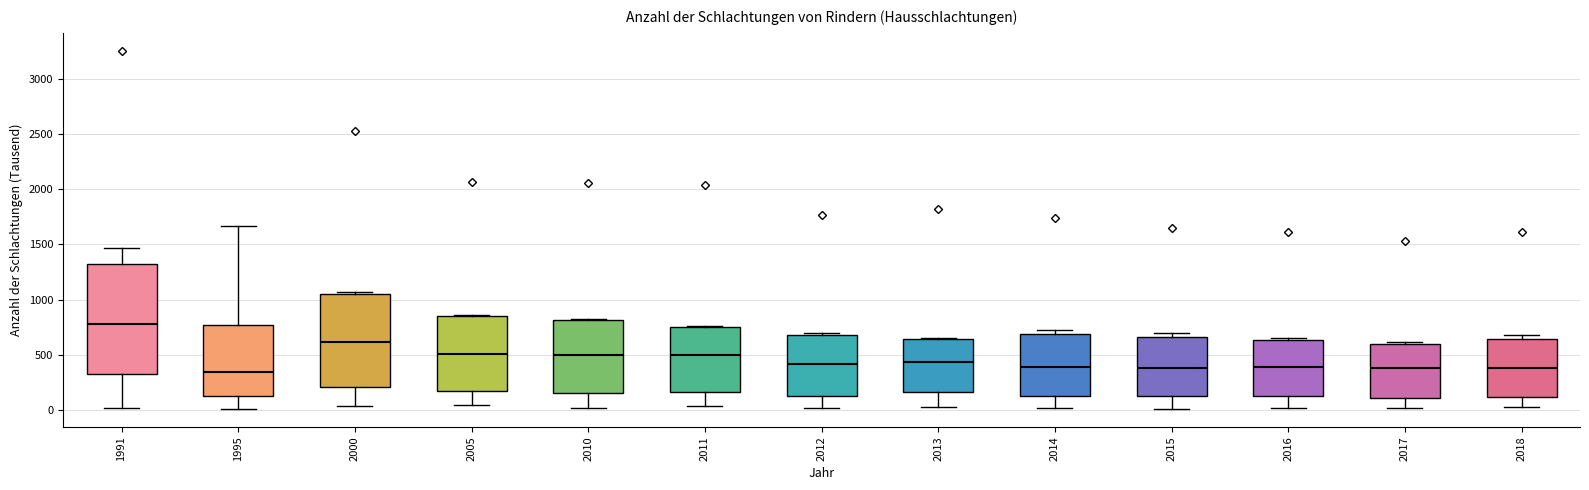

Reading left to right, transcribe this box plot: for each box, give where its median line is, the range the box spans, and where its two whiskers end, as read against the y-axis. The values are not printed on the chart, so give them approximately, as read against the axis.

1991: median 800, box 300 to 1300, whiskers 0 to 1450
1995: median 350, box 150 to 750, whiskers 0 to 1650
2000: median 600, box 200 to 1050, whiskers 50 to 1050
2005: median 500, box 150 to 850, whiskers 50 to 850 (just above the box's upper edge)
2010: median 500, box 150 to 800, whiskers 0 to 850
2011: median 500, box 150 to 750, whiskers 50 to 750
2012: median 400, box 100 to 700, whiskers 0 to 700 (just above the box's upper edge)
2013: median 450, box 150 to 650, whiskers 50 to 650
2014: median 400, box 150 to 700, whiskers 0 to 750
2015: median 400, box 100 to 650, whiskers 0 to 700
2016: median 400, box 100 to 650, whiskers 0 to 650 (just above the box's upper edge)
2017: median 400, box 100 to 600, whiskers 0 to 600 (just above the box's upper edge)
2018: median 400, box 100 to 650, whiskers 50 to 700